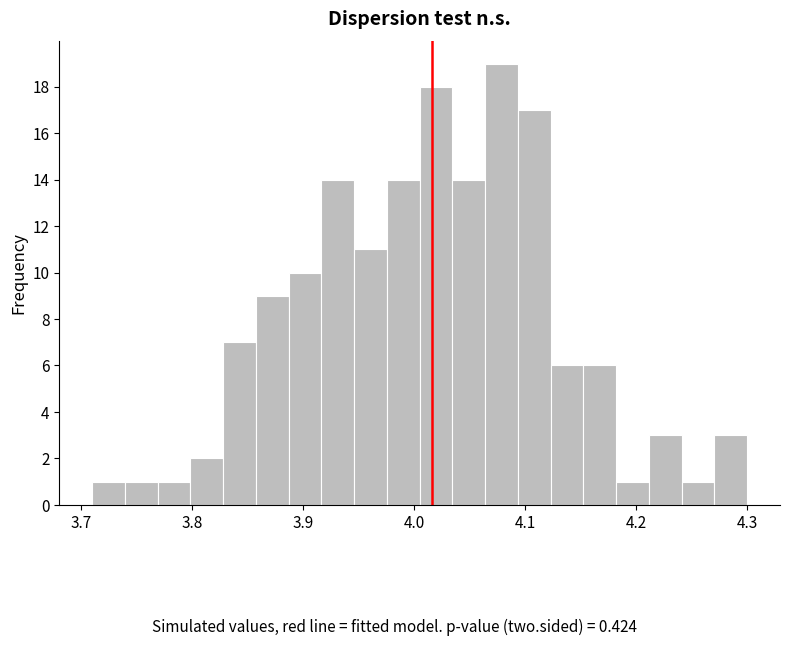

Read against the x-axis, roughly where is the centre of the tallest bar?

4.08